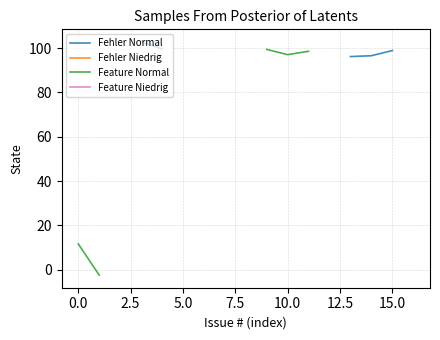

Between 5.0 and 12.5, which is larger?

12.5